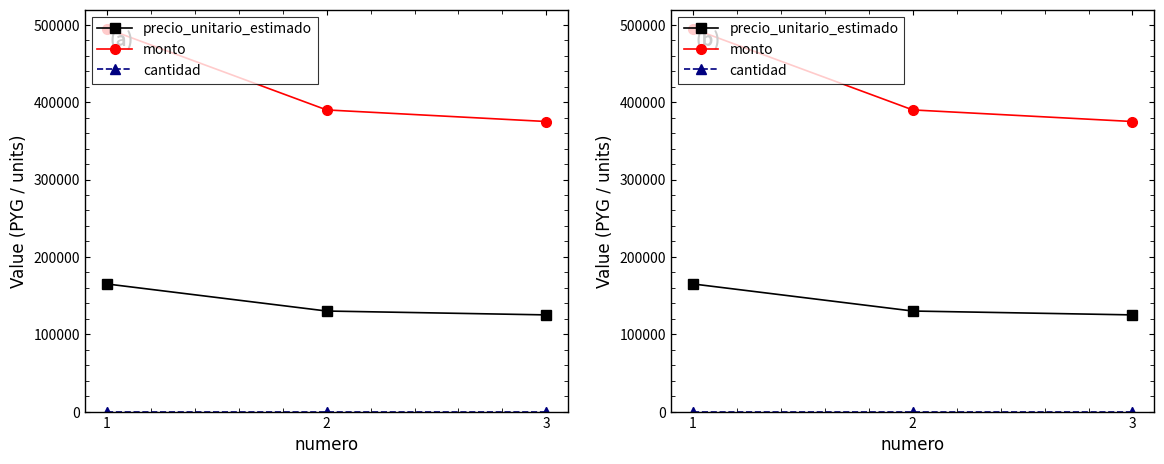

What is the value of the cantidad point at the 1st from the left?

3